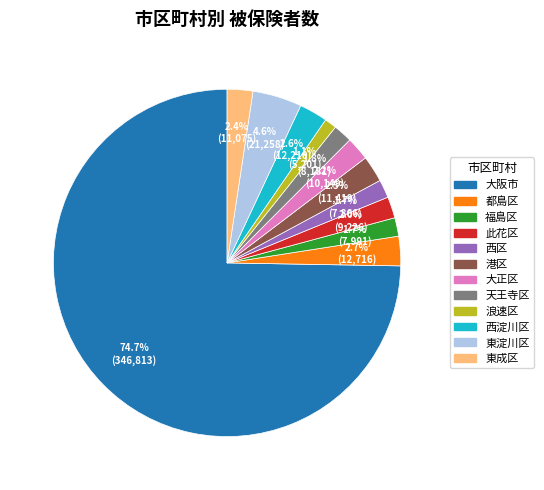

Is 大阪市 the majority of the pie?

Yes